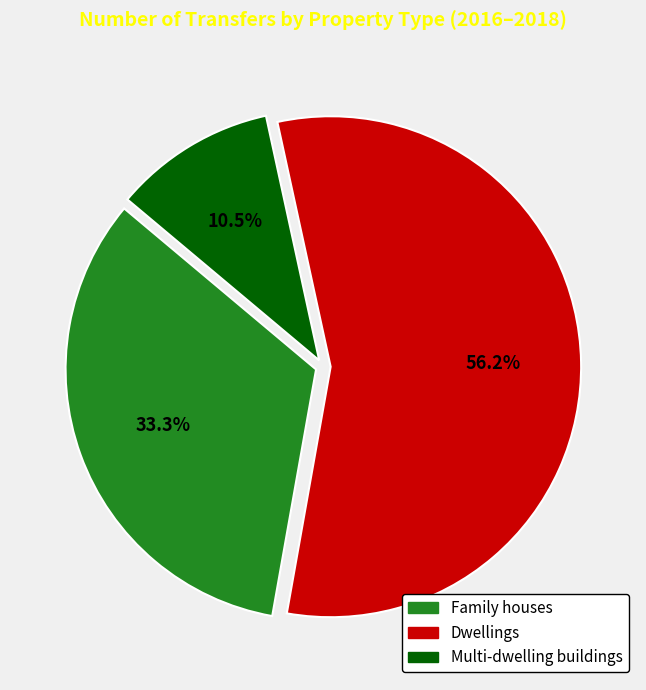

True or false: Dwellings accounts for 62% of the total.

False